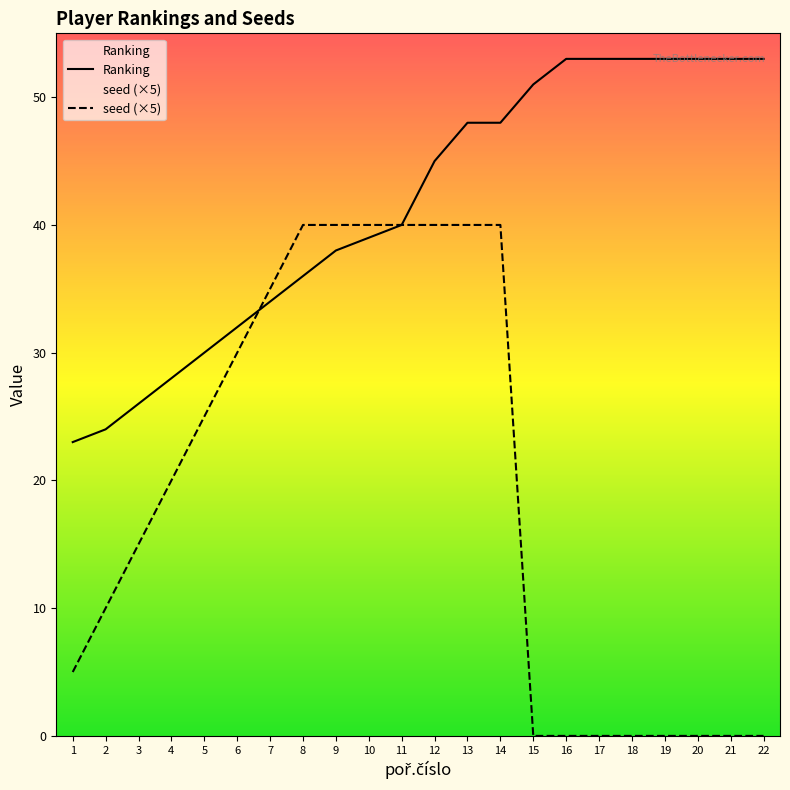

At which label does seed reach its minimum?

15